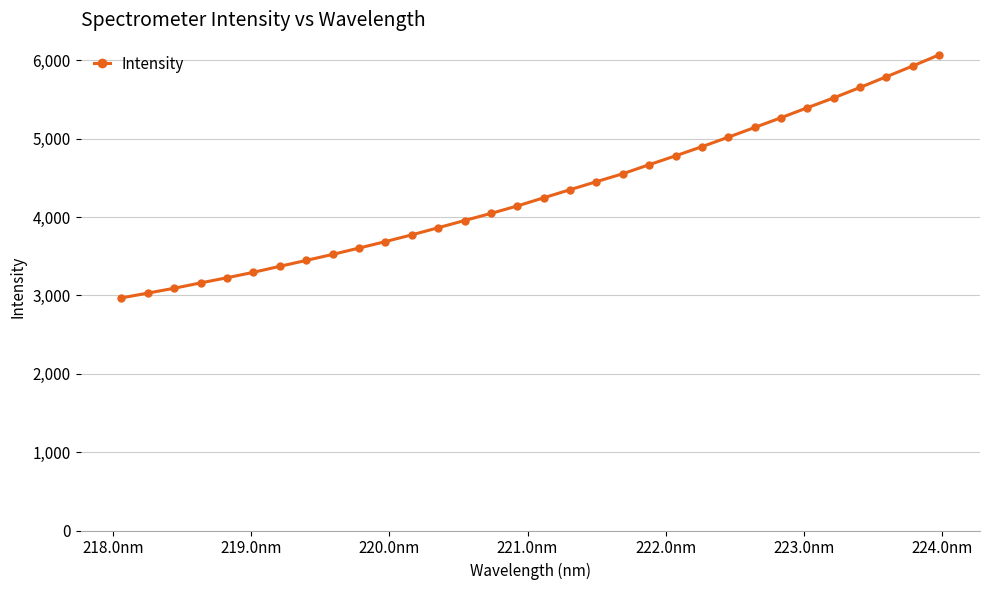

What is the smallest value displayed?

2968.2